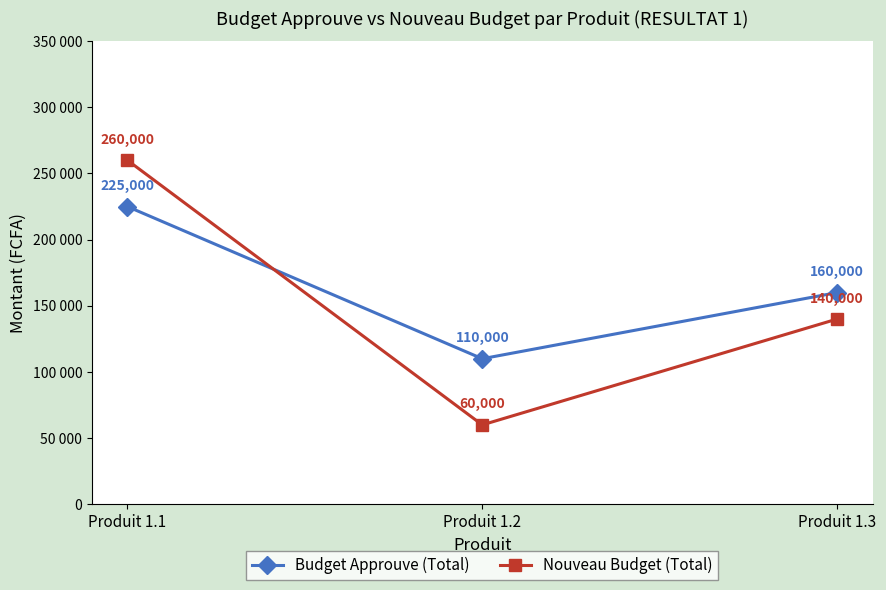

What is the difference between the highest and lowest values at Produit 1.2?

50000